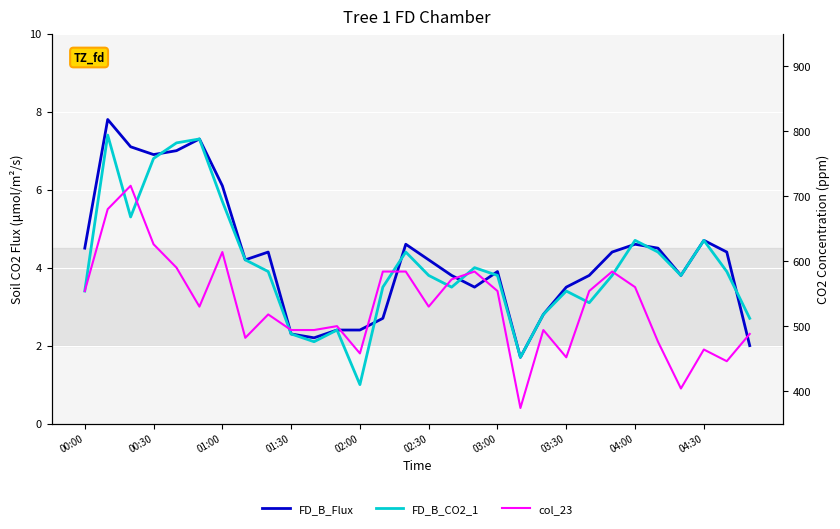

What is the difference between the maximum and minimum values in the FD_B_CO2_1 series?

6.4